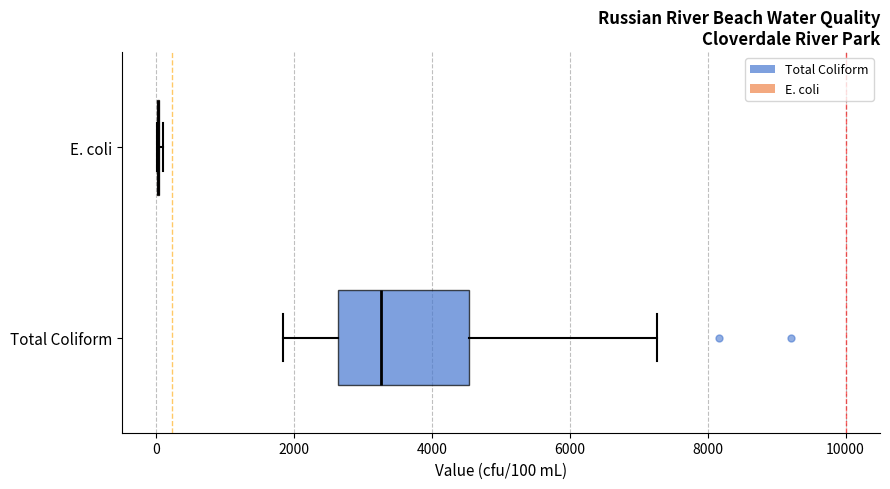

Reading bottom to top, transcribe this box plot: for each box, give where its median line is, the range the box spans, and where its two whiskers end, as read against the x-axis. The values are not printed on the chart, so give them approximately, as read against the axis.

Total Coliform: median 3200, box 2600 to 4600, whiskers 1800 to 7200
E. coli: box collapsed to a line at 0, whiskers 0 to 0